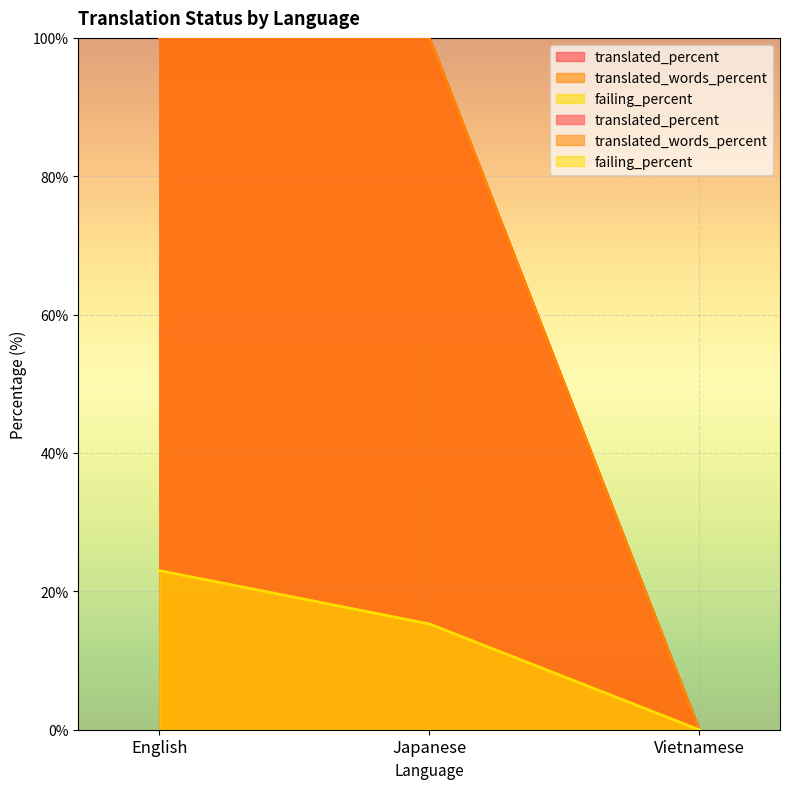

What is the difference between the maximum and minimum values in the failing_percent series?

23.0